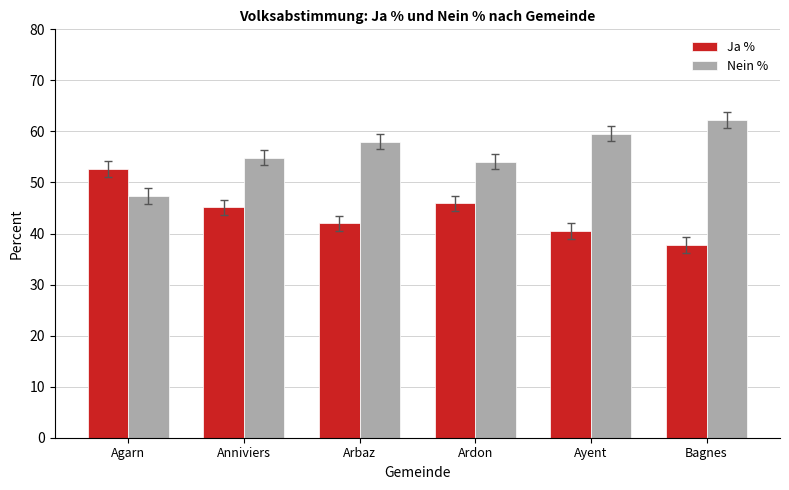

Rank the series by their maximum value, from highest to lowest.

Nein %, Ja %